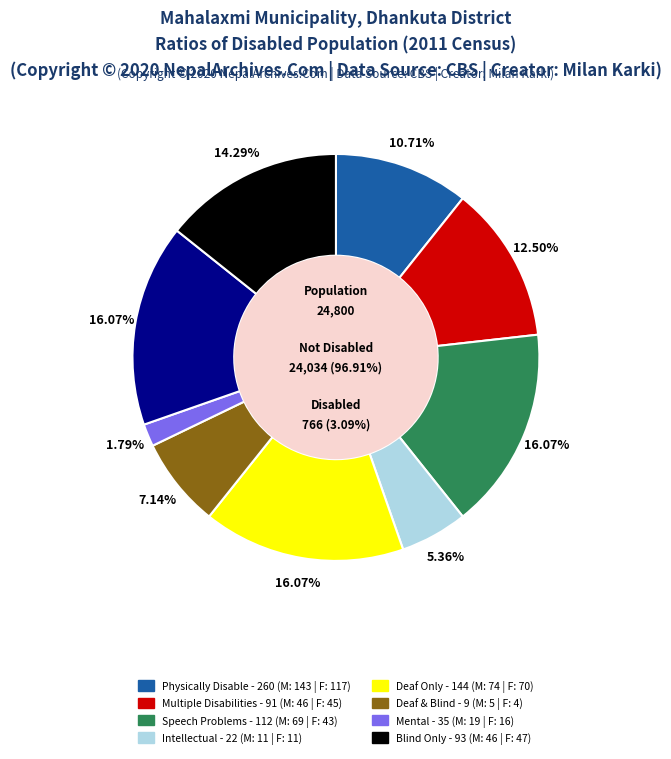

Is the sum of 3 and 6 greater than half?

No